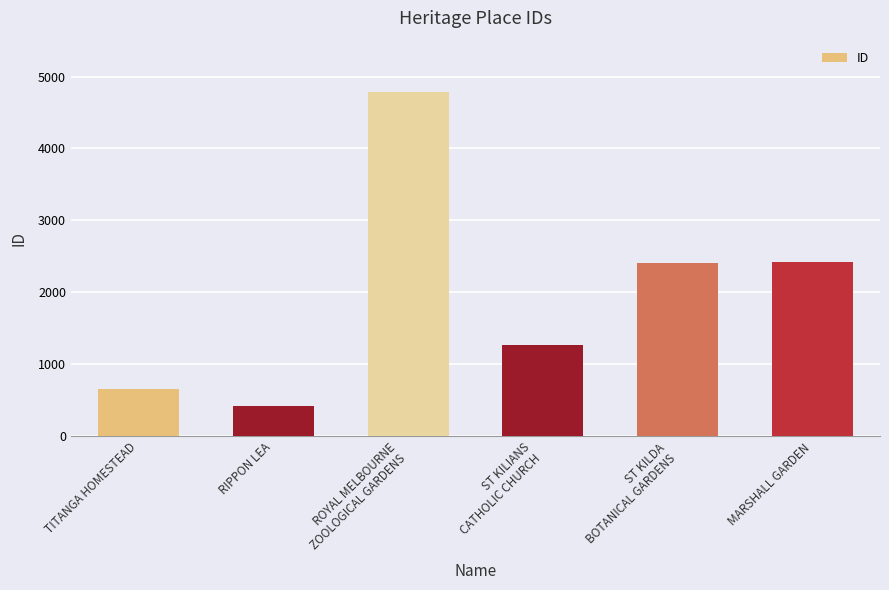

Between MARSHALL GARDEN and ROYAL MELBOURNE
ZOOLOGICAL GARDENS, which is larger?

ROYAL MELBOURNE
ZOOLOGICAL GARDENS